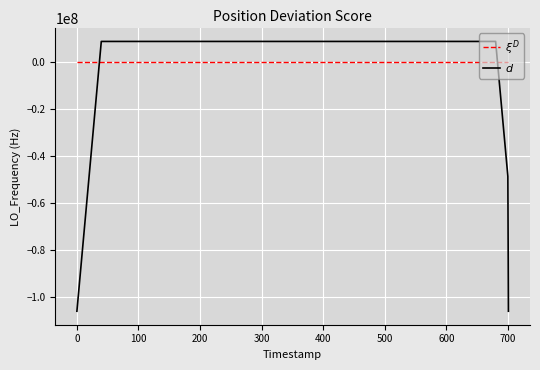

Does the chart have visible grid lines?

Yes